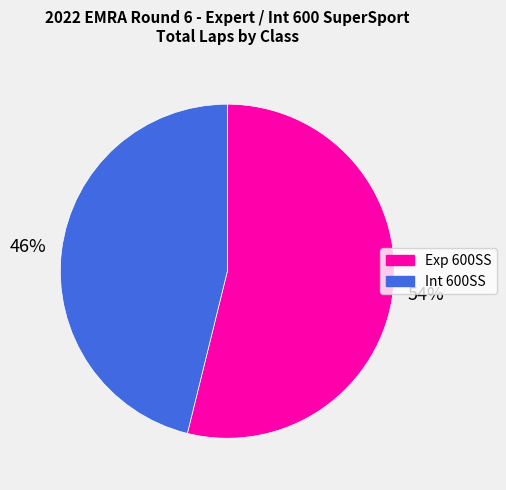

To the nearest percent, what is the difference between the Int 600SS and Exp 600SS slice percentages?

8%